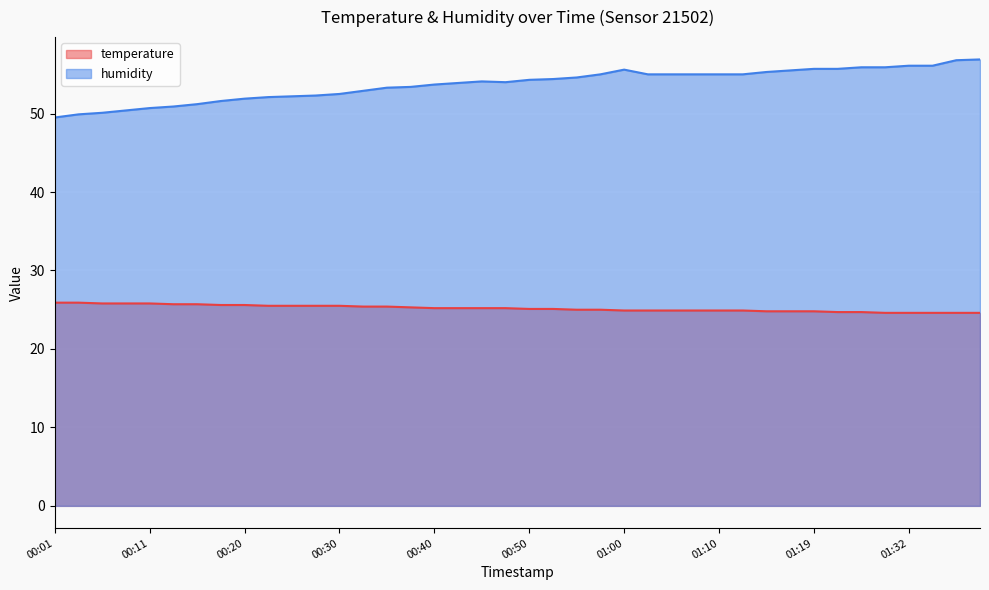

True or false: temperature and humidity cross at least once.

False